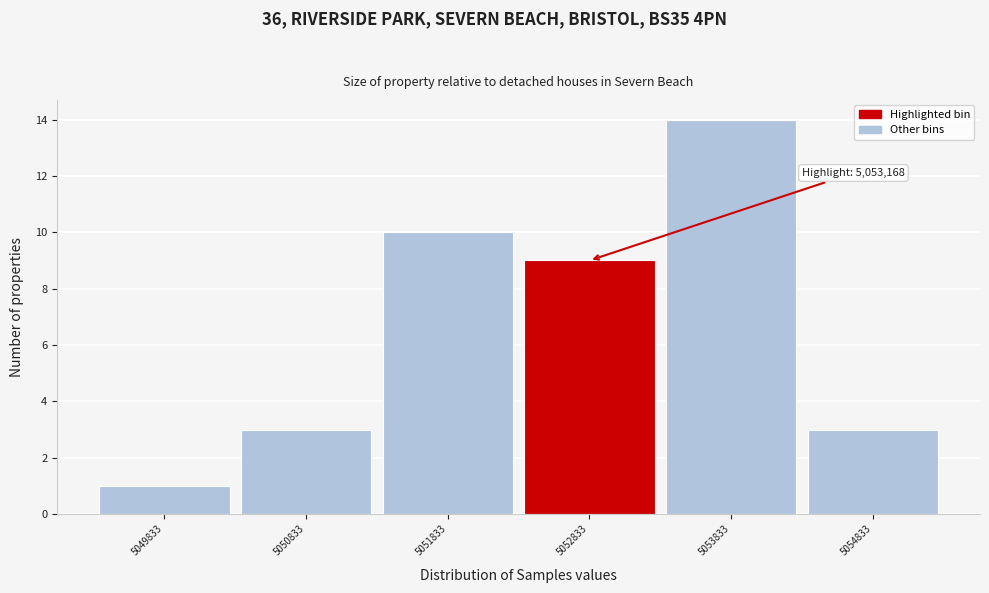

Reading right to left, transcribe all the data shown in this chart.

3	14	9	10	3	1